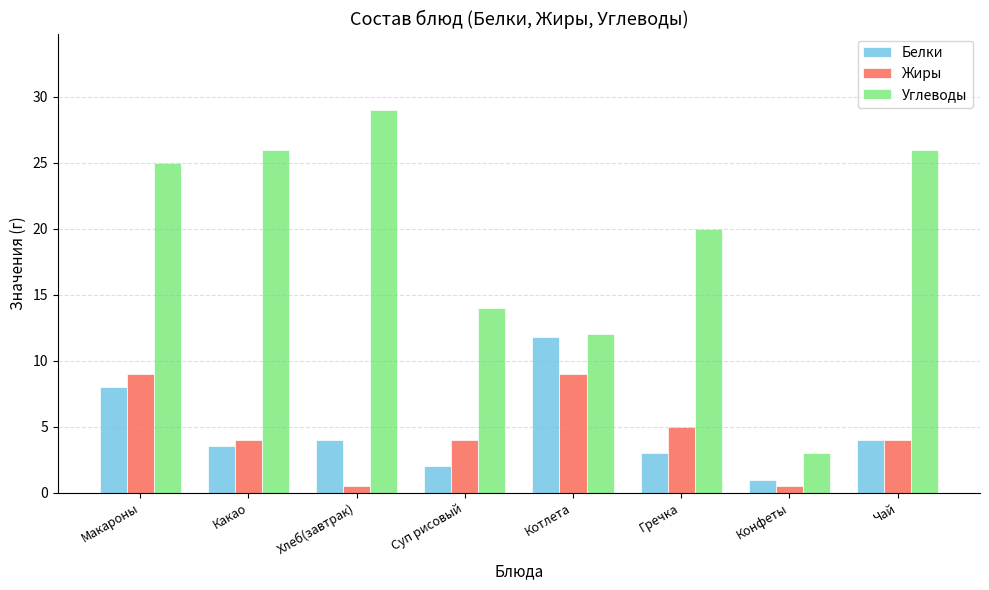

Which category has the highest value across all series?

Хлеб(завтрак)